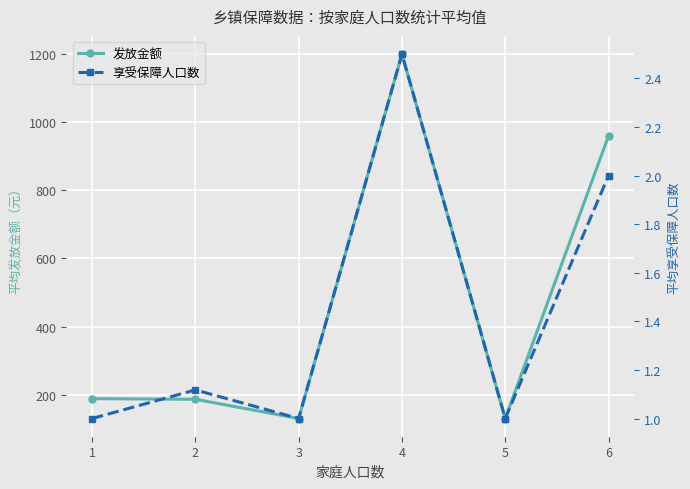

At which category does 享受保障人口数 reach its first local peak?

2